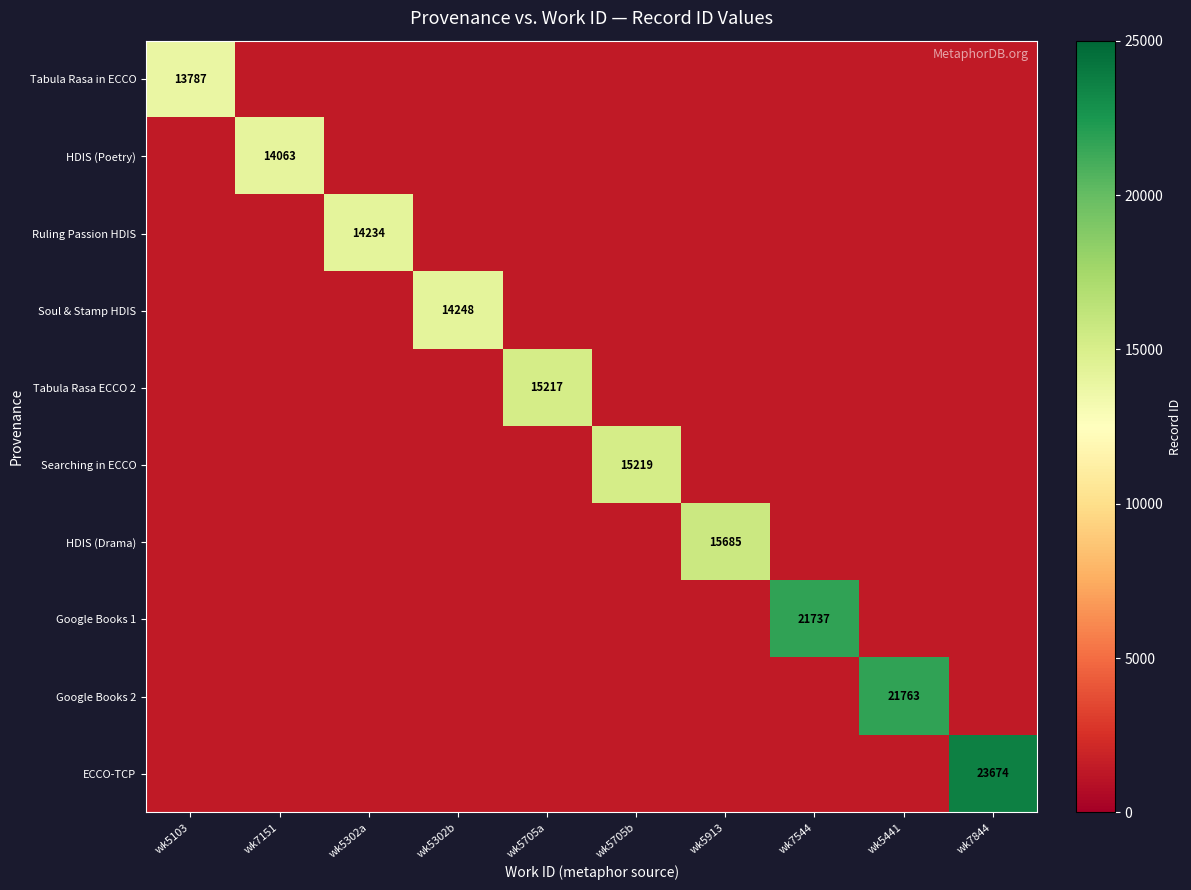

The value of Searching in ECCO at wk5705b is 15219.0. True or false?

True